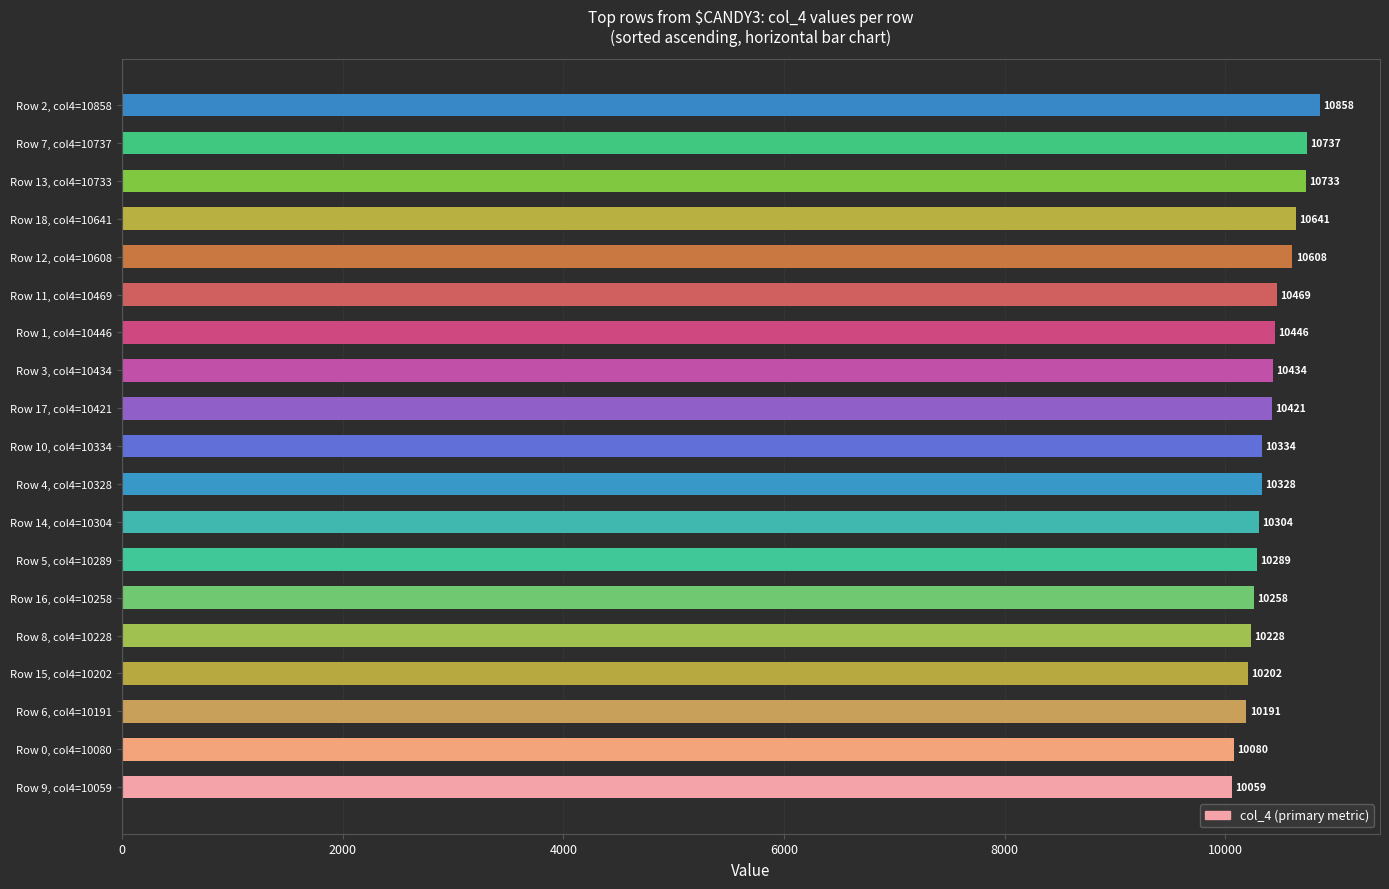

Which has a higher value, Row 18, col4=10641 or Row 8, col4=10228?

Row 18, col4=10641